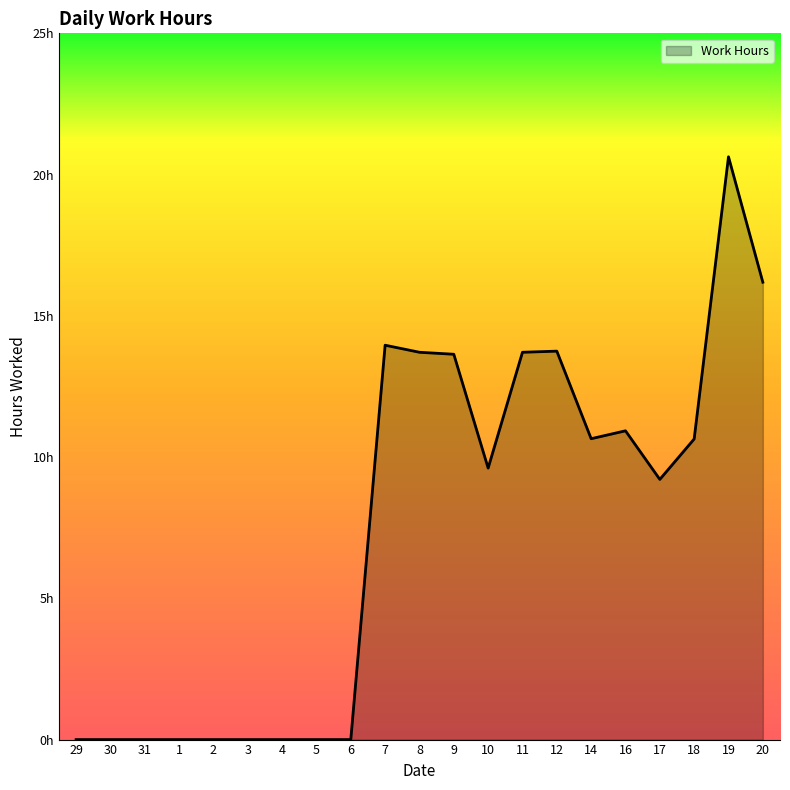

What is the difference between the values at 20 and 6?

16.2